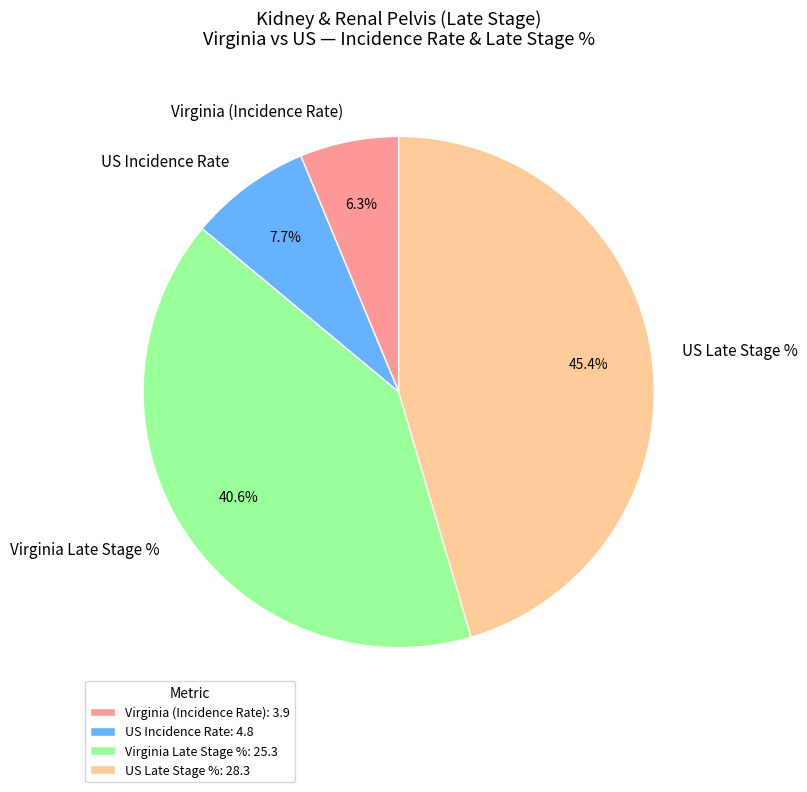

How many slices are in this pie chart?

4